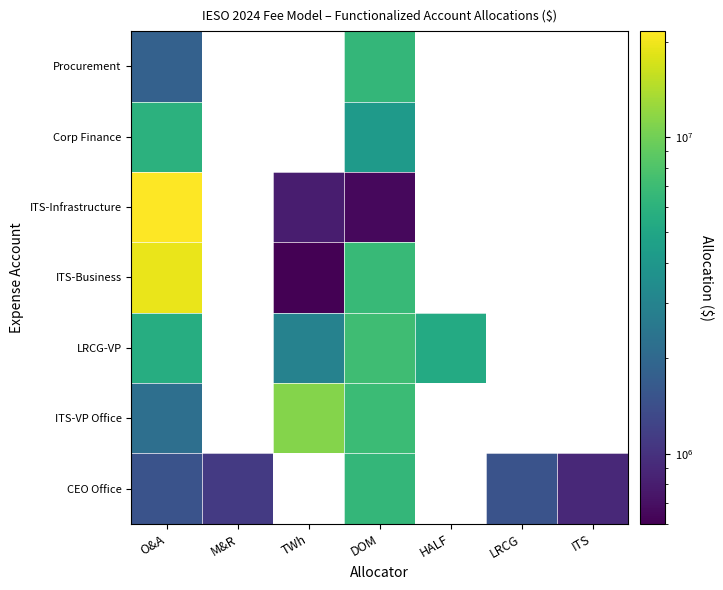

Which category has the lowest value in the ITS-VP Office series?

O&A